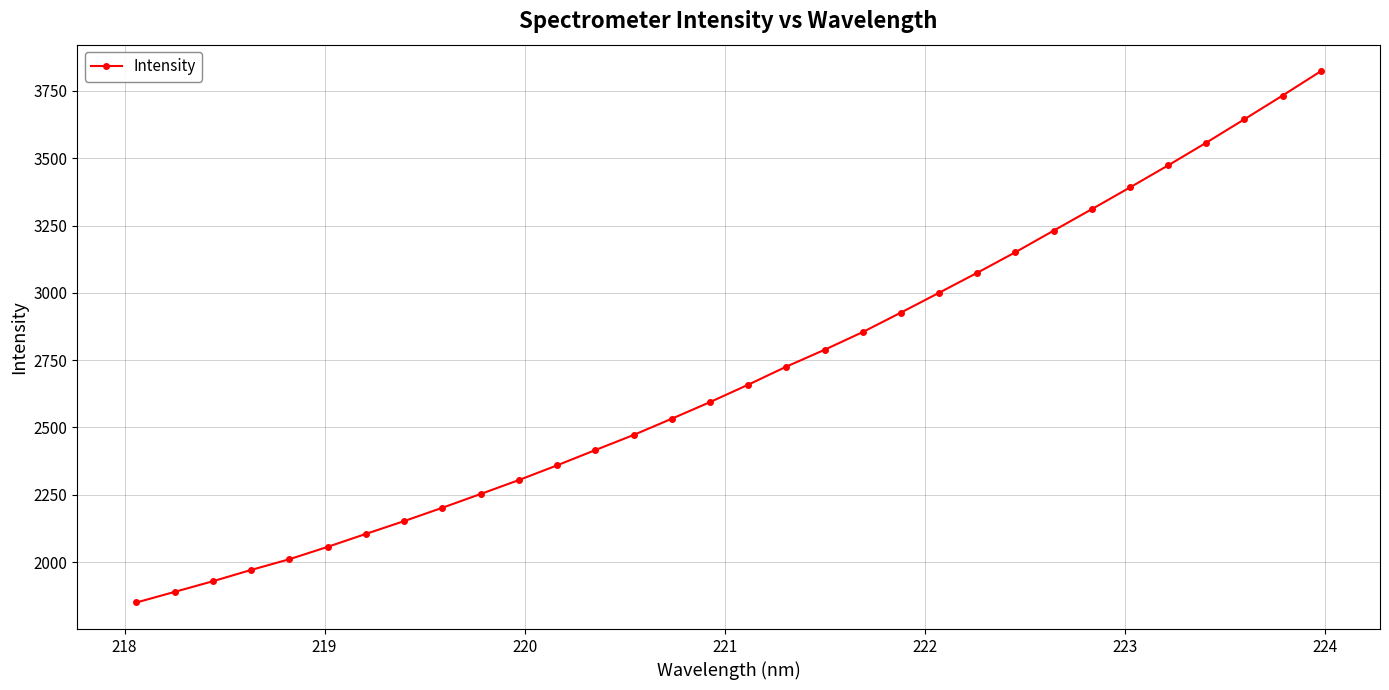

What is the sum of all values?

86443.9